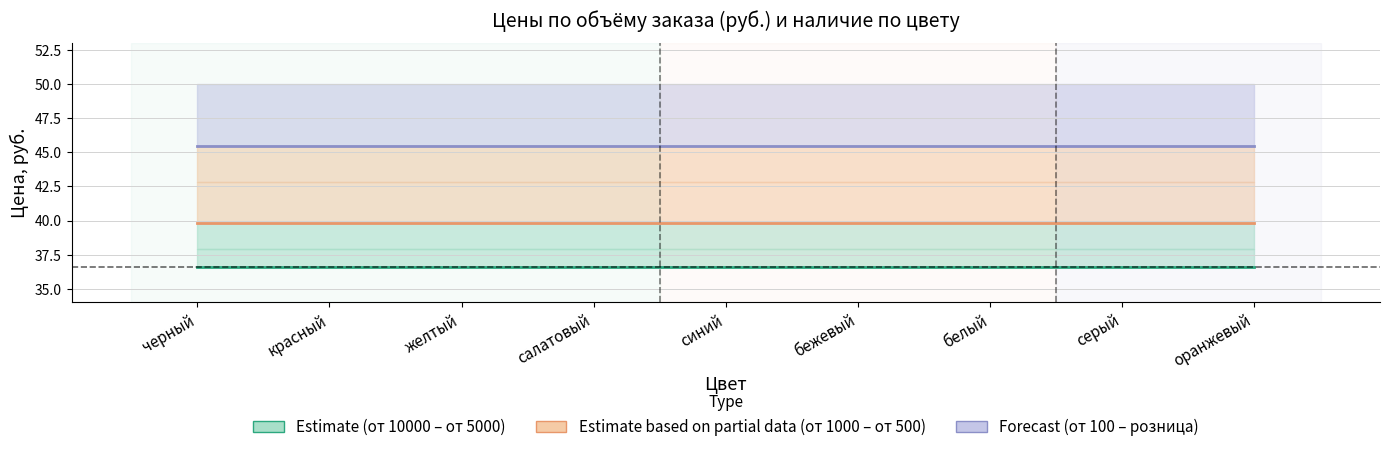

Reading left to right, what are all the values shown in this chart?

от 10000: черный=36.6	красный=36.6	желтый=36.6	салатовый=36.6	синий=36.6	бежевый=36.6	белый=36.6	серый=36.6	оранжевый=36.6
от 1000: черный=39.8	красный=39.8	желтый=39.8	салатовый=39.8	синий=39.8	бежевый=39.8	белый=39.8	серый=39.8	оранжевый=39.8
от 100: черный=45.5	красный=45.5	желтый=45.5	салатовый=45.5	синий=45.5	бежевый=45.5	белый=45.5	серый=45.5	оранжевый=45.5